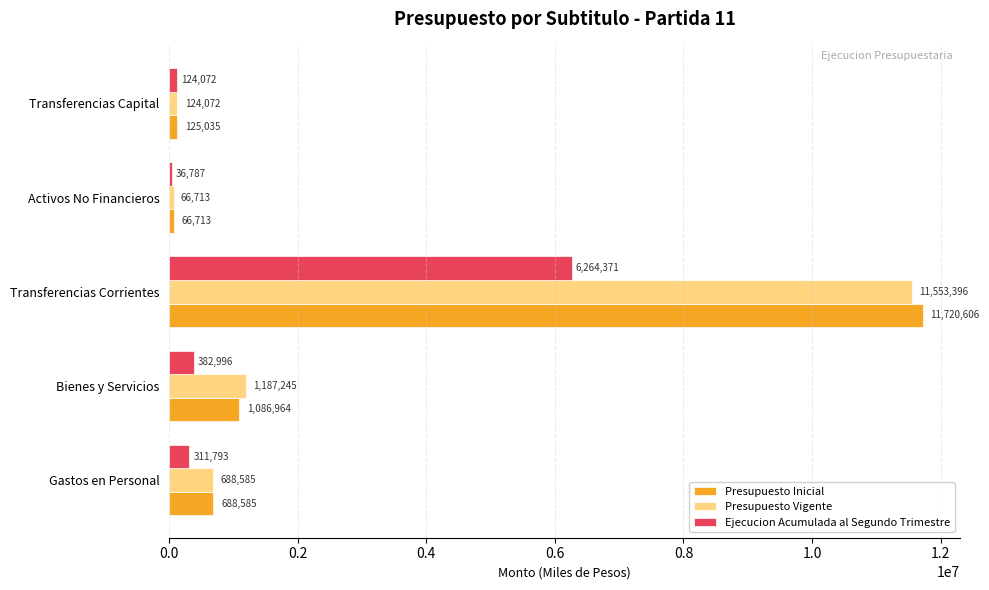

Where is Presupuesto Inicial nearest to the value 5893659?

Bienes y Servicios